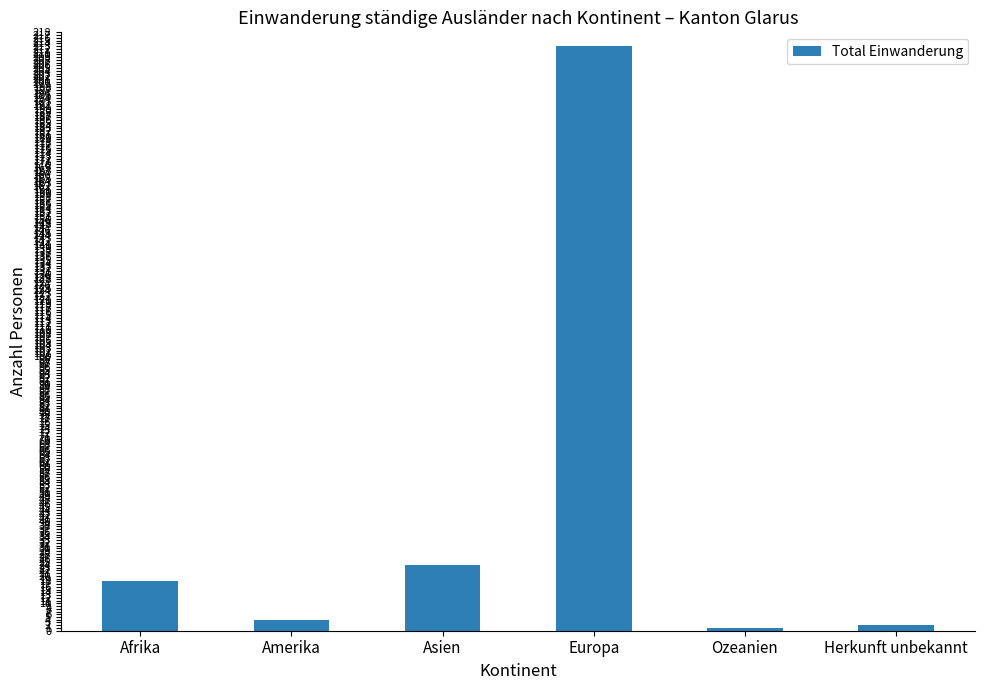

What is the difference between the maximum and minimum values?

212